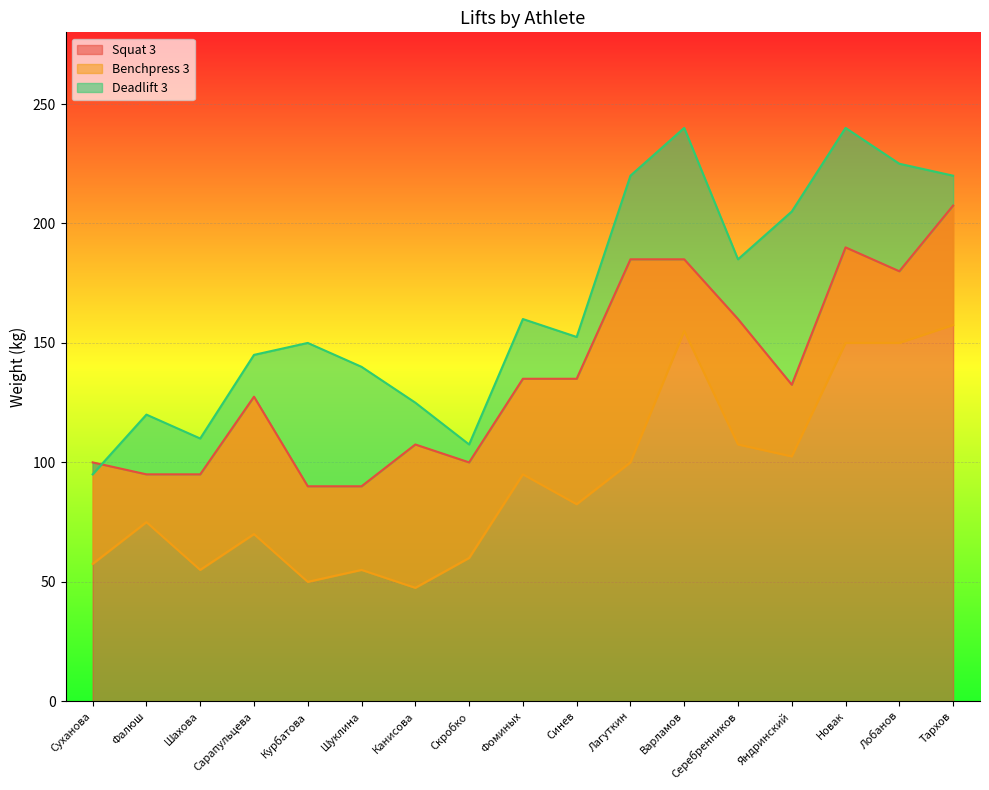

Reading right to left, what are all the values shown in this chart?

Squat 3: Тархов=207.5	Лобанов=180.0	Новак=190.0	Яндринский=132.5	Серебренников=160.0	Варламов=185.0	Лагуткин=185.0	Синев=135.0	Фоминых=135.0	Скробко=100.0	Канисова=107.5	Шуклина=90.0	Курбатова=90.0	Сарапульцева=127.5	Шахова=95.0	Фалюш=95.0	Суханова=100.0
Benchpress 3: Тархов=157.5	Лобанов=150.0	Новак=150.0	Яндринский=102.5	Серебренников=107.5	Варламов=155.0	Лагуткин=100.0	Синев=82.5	Фоминых=95.0	Скробко=60.0	Канисова=47.5	Шуклина=55.0	Курбатова=50.0	Сарапульцева=70.0	Шахова=55.0	Фалюш=75.0	Суханова=57.5
Deadlift 3: Тархов=220.0	Лобанов=225.0	Новак=240.0	Яндринский=205.0	Серебренников=185.0	Варламов=240.0	Лагуткин=220.0	Синев=152.5	Фоминых=160.0	Скробко=107.5	Канисова=125.0	Шуклина=140.0	Курбатова=150.0	Сарапульцева=145.0	Шахова=110.0	Фалюш=120.0	Суханова=95.0